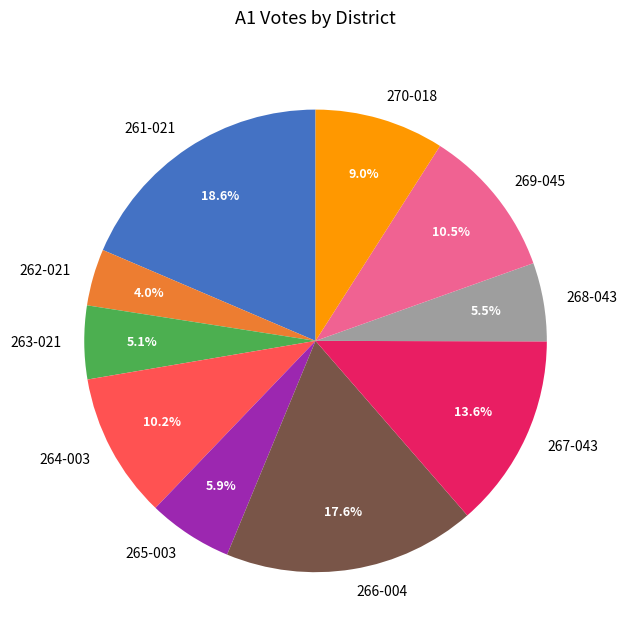

To the nearest percent, what is the difference between the largest and smallest slice percentages?

15%